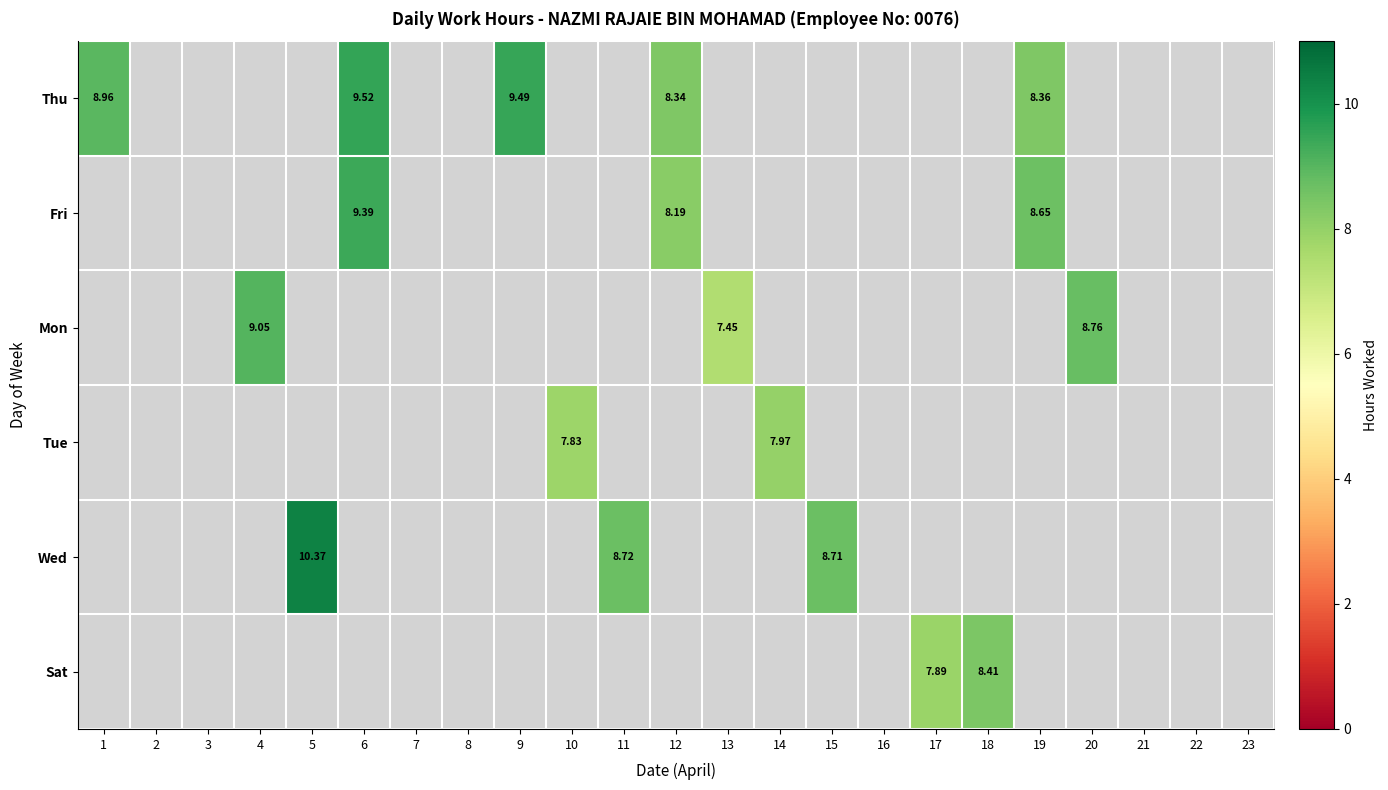

What is the average value of the Sat series?

0.7